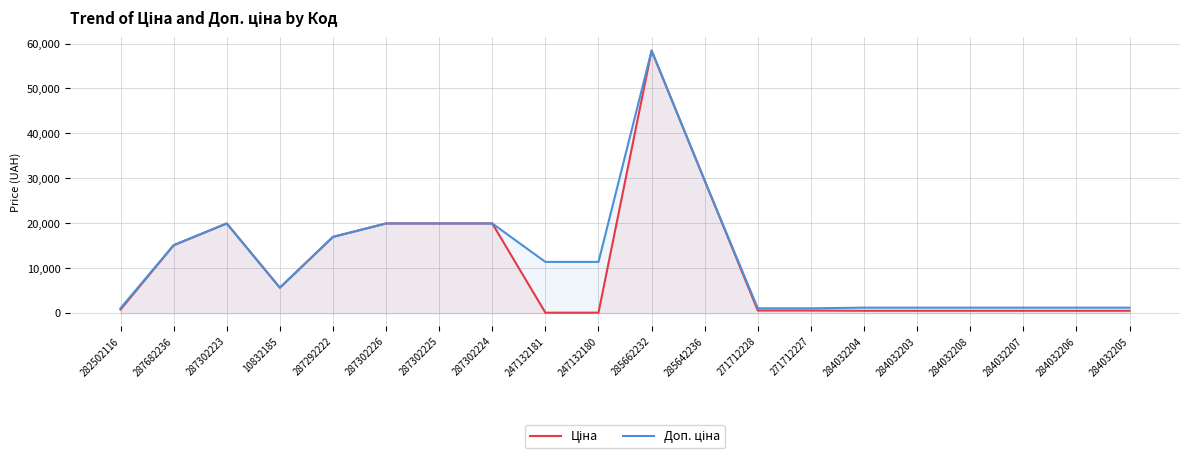

Reading right to left, transcribe all the data shown in this chart.

Ціна: 284032205=539.0	284032206=539.0	284032207=539.0	284032208=539.0	284032203=539.0	284032204=539.0	271712227=589.9	271712228=589.9	285642236=29491.5	285662232=58426.5	247132180=114.1	247132181=114.1	287302224=19964.2	287302225=19964.2	287302226=19964.2	287292222=16976.3	10832185=5673.8	287302223=19964.2	287682236=15120.0	282502116=818.5
Доп. ціна: 284032205=1235.4	284032206=1235.4	284032207=1235.4	284032208=1235.4	284032203=1235.4	284032204=1235.4	271712227=1081.7	271712228=1081.7	285642236=29491.5	285662232=58426.5	247132180=11410.0	247132181=11410.0	287302224=19964.2	287302225=19964.2	287302226=19964.2	287292222=16976.3	10832185=5673.8	287302223=19964.2	287682236=15120.0	282502116=1109.2